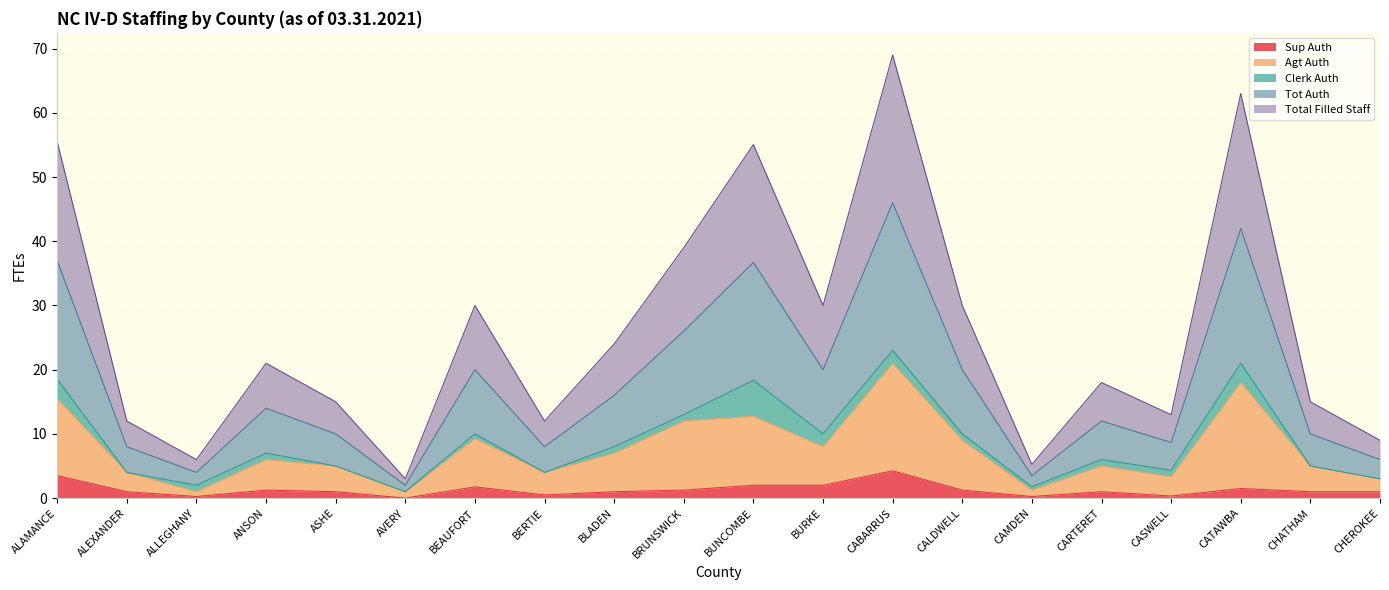

How many lines are shown in the chart?

5